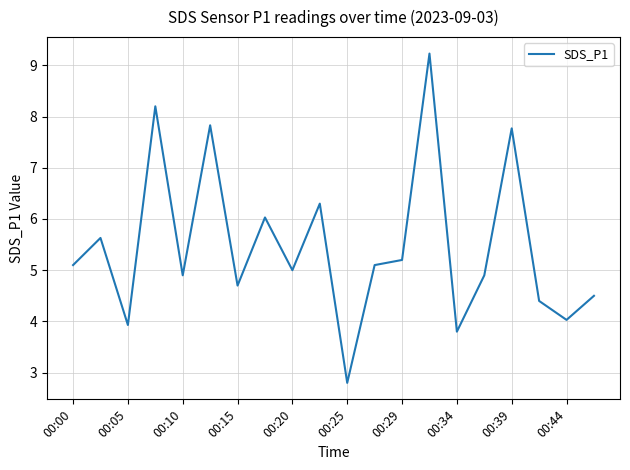

What is the minimum value shown in the chart?

2.8